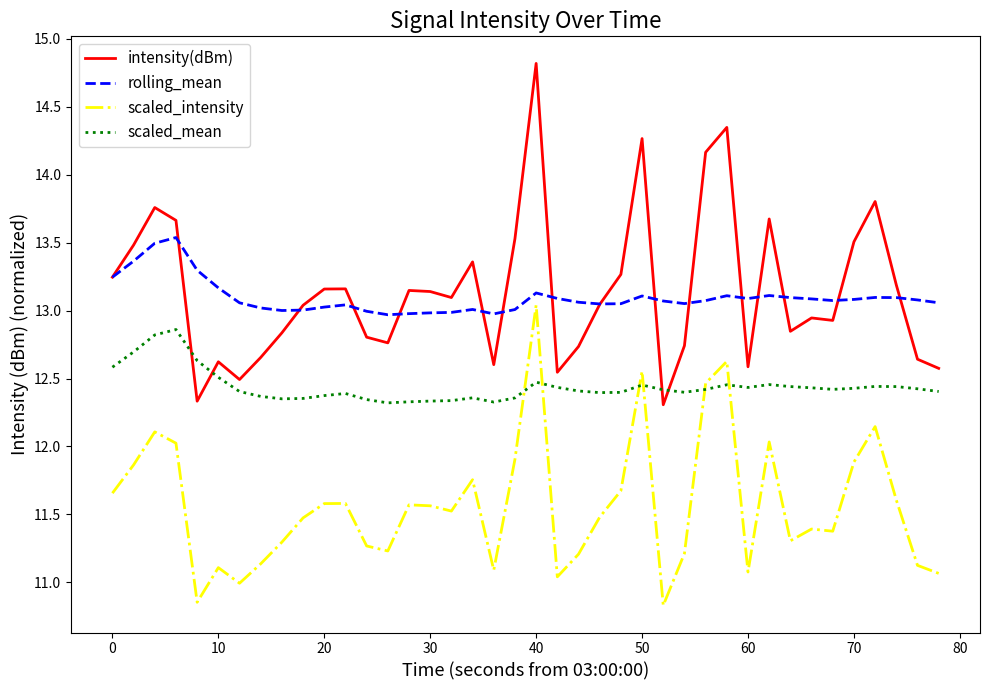

How many values in the intensity(dBm) series are below 13?

18